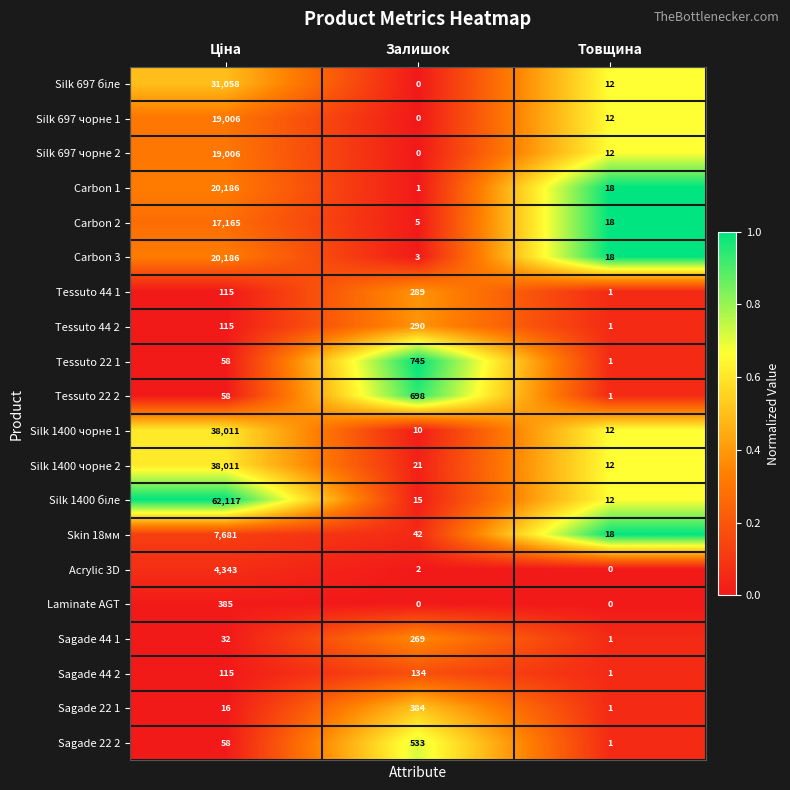

At which label does Silk 697 чорне 1 reach its minimum?

Залишок